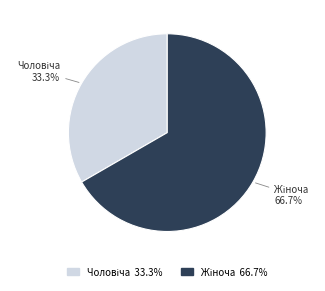

Is there a majority slice in this chart?

Yes